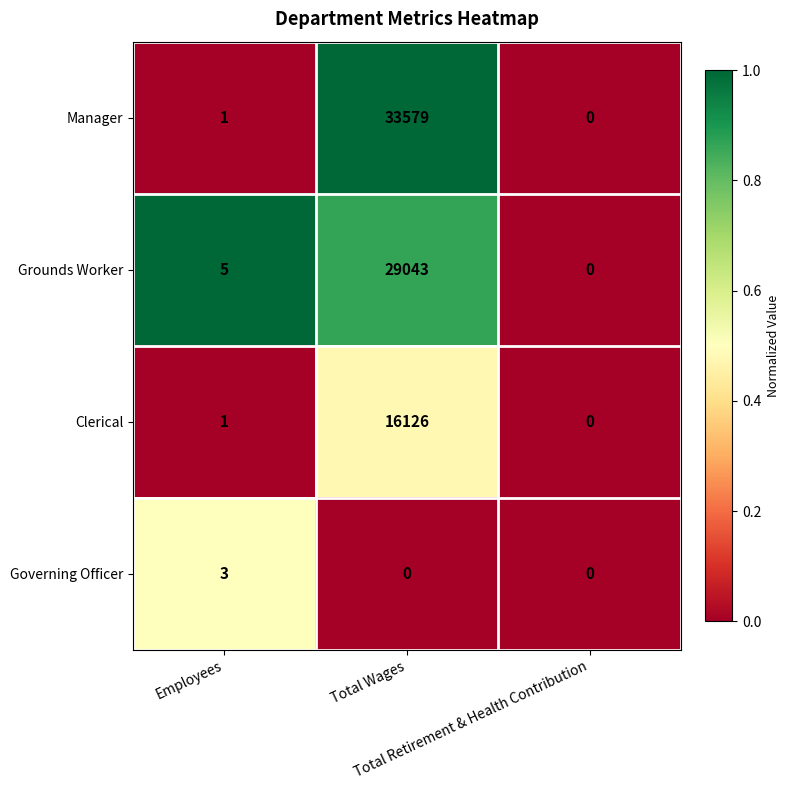

What is the difference between the maximum and minimum values in the Clerical series?

16126